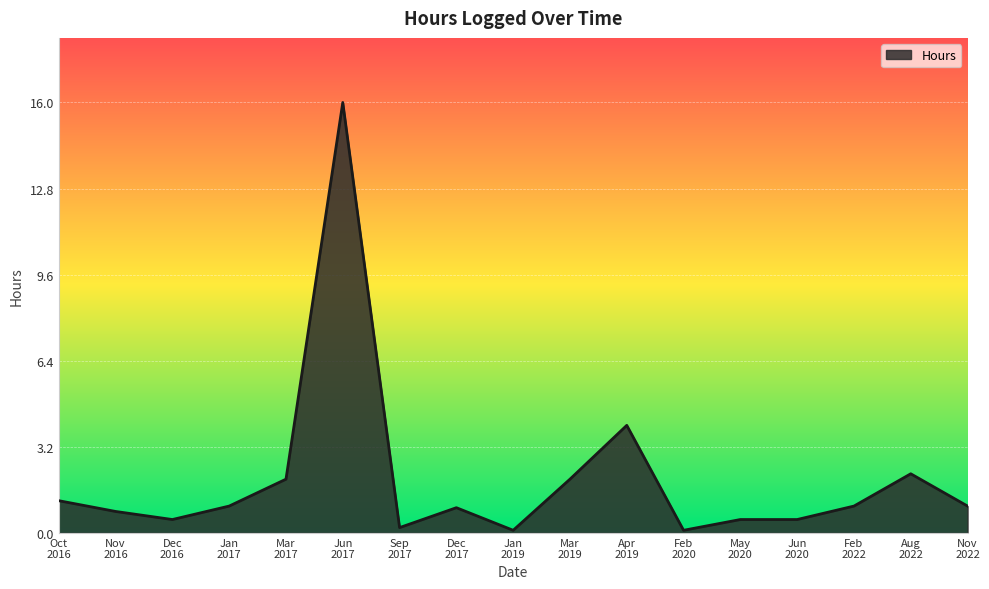

What is the difference between the maximum and minimum values?

15.9